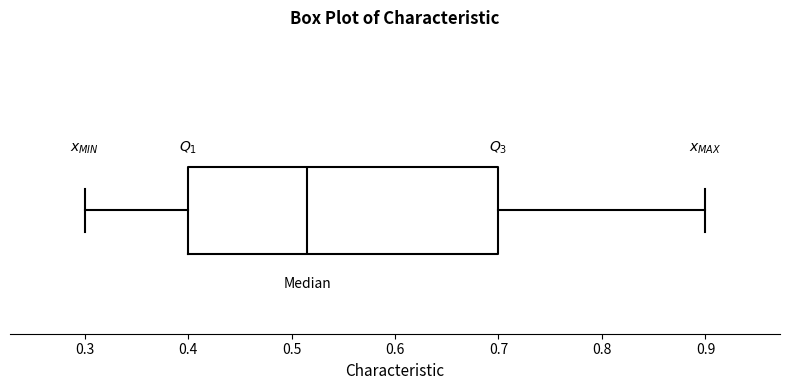

Transcribe this box plot: give where the median line is, the range the box spans, and where the two whiskers end, as read against the x-axis. The values are not printed on the chart, so give them approximately, as read against the axis.

median 0.52, box 0.40 to 0.70, whiskers 0.30 to 0.90